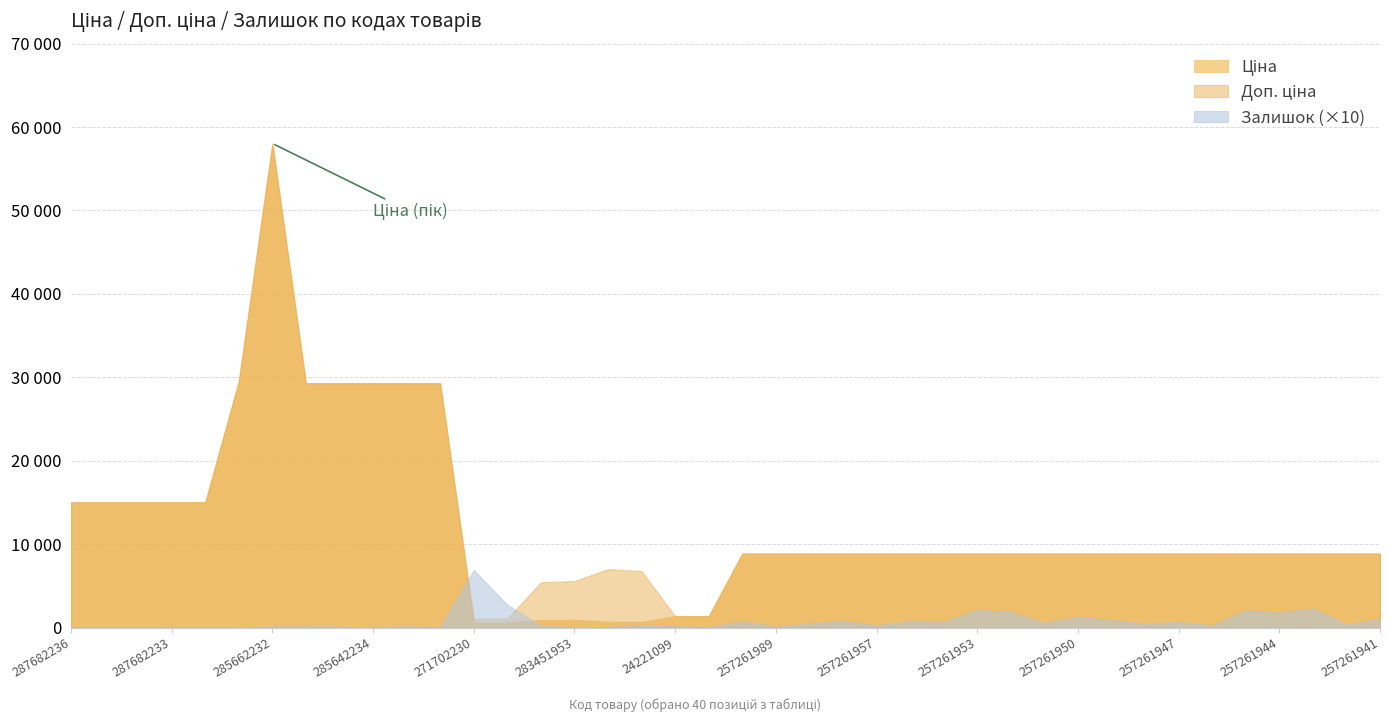

At which category is the sum across all series the highest?

285662232